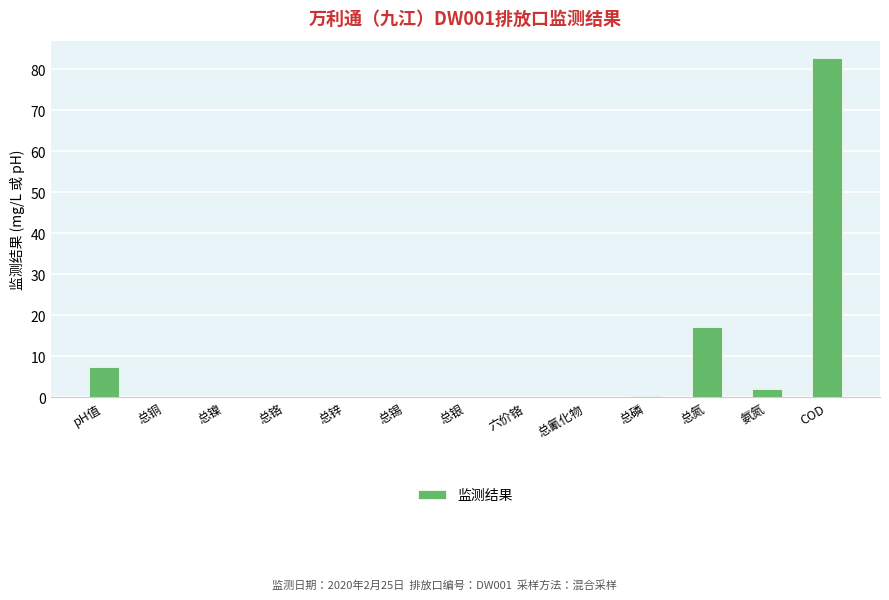

What is the sum of all values?

109.9